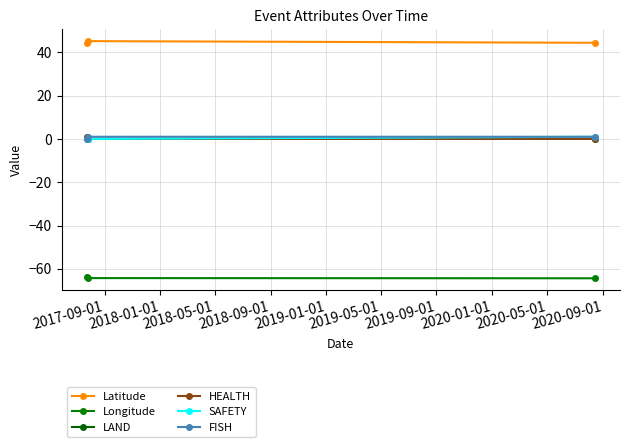

Is this an area chart (filled region under the line)?

No